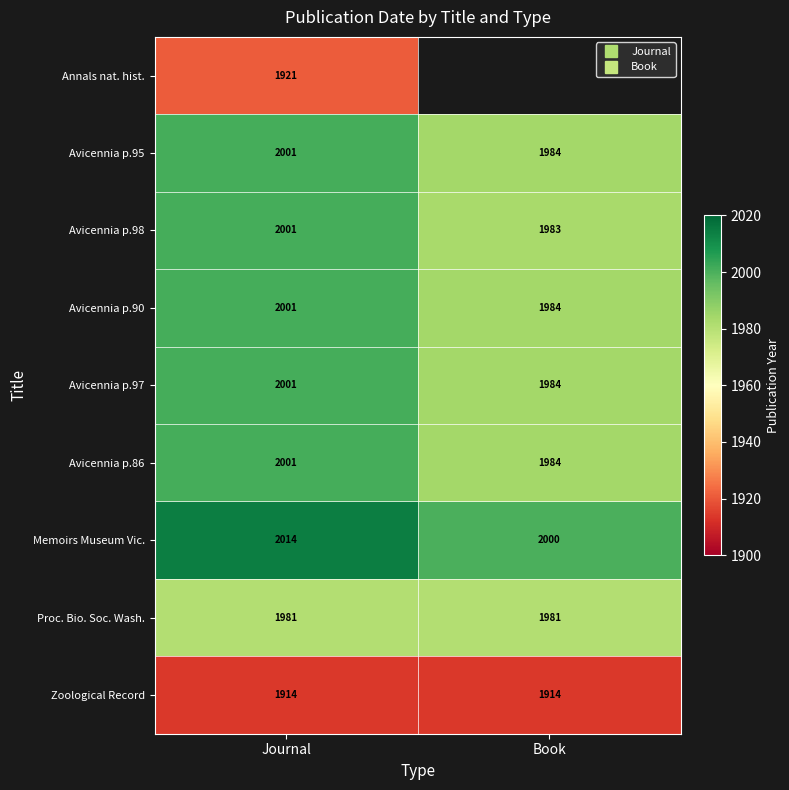

Is the value of Avicennia p.98 at Journal greater than the value of Proc. Bio. Soc. Wash. at Book?

Yes